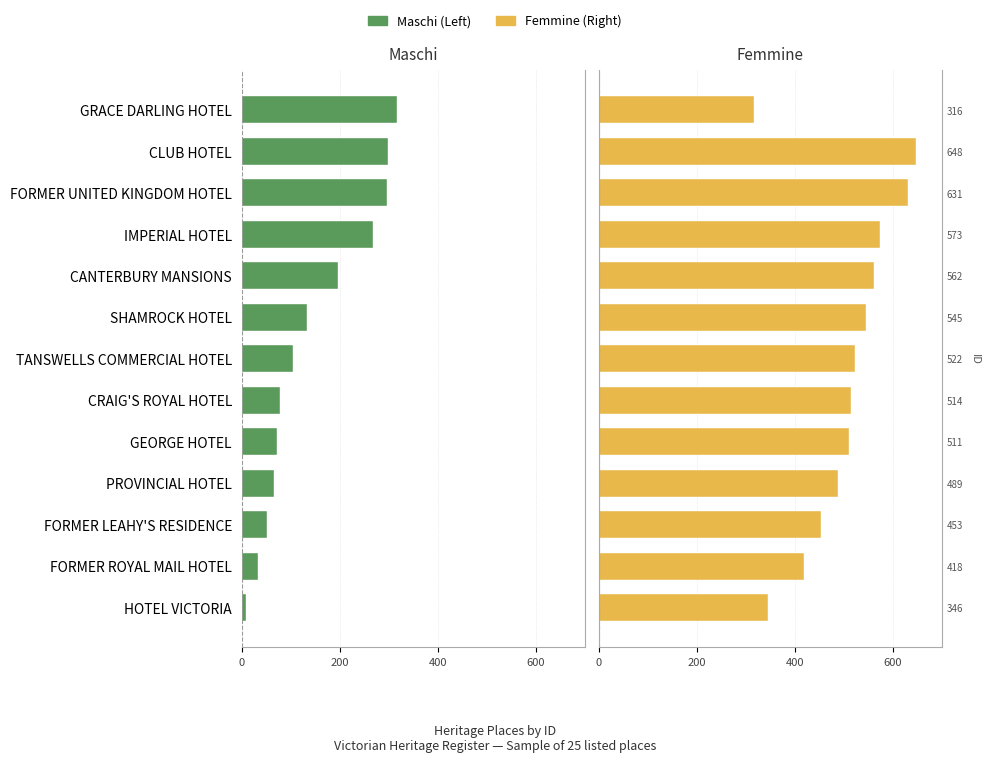

Between TANSWELLS COMMERCIAL HOTEL and HOTEL VICTORIA, which is larger?

HOTEL VICTORIA